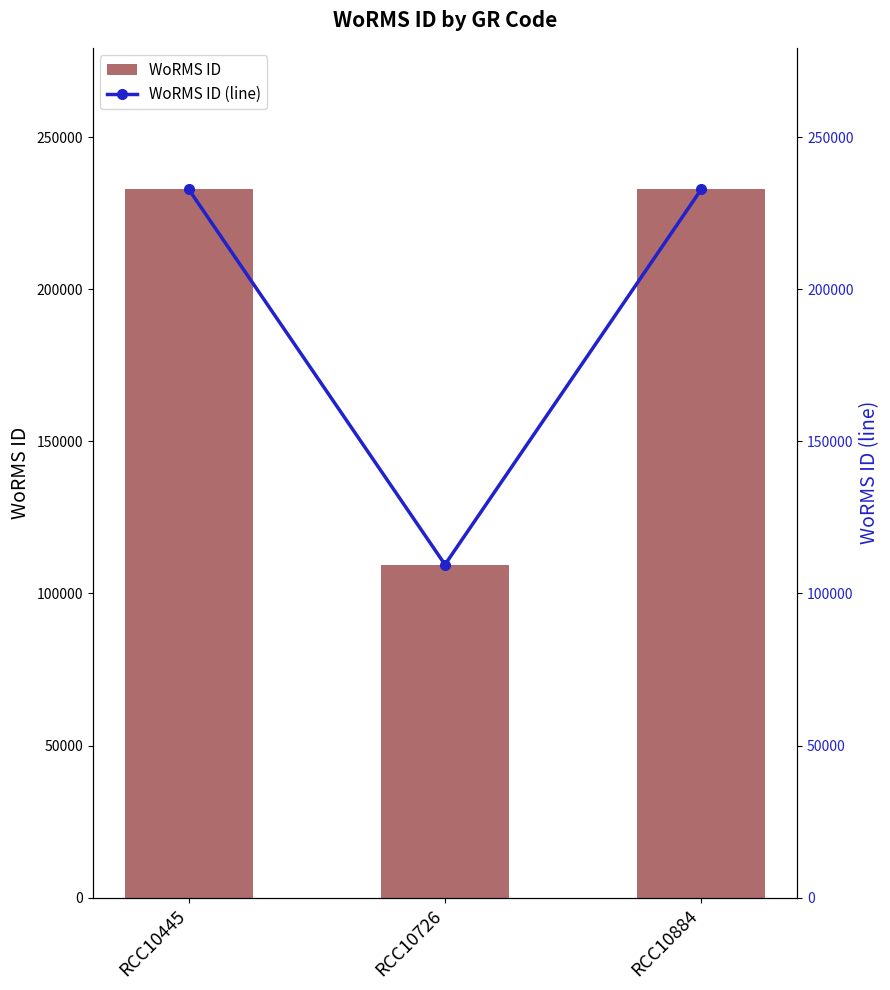

Which series has the largest total across all categories?

WoRMS ID